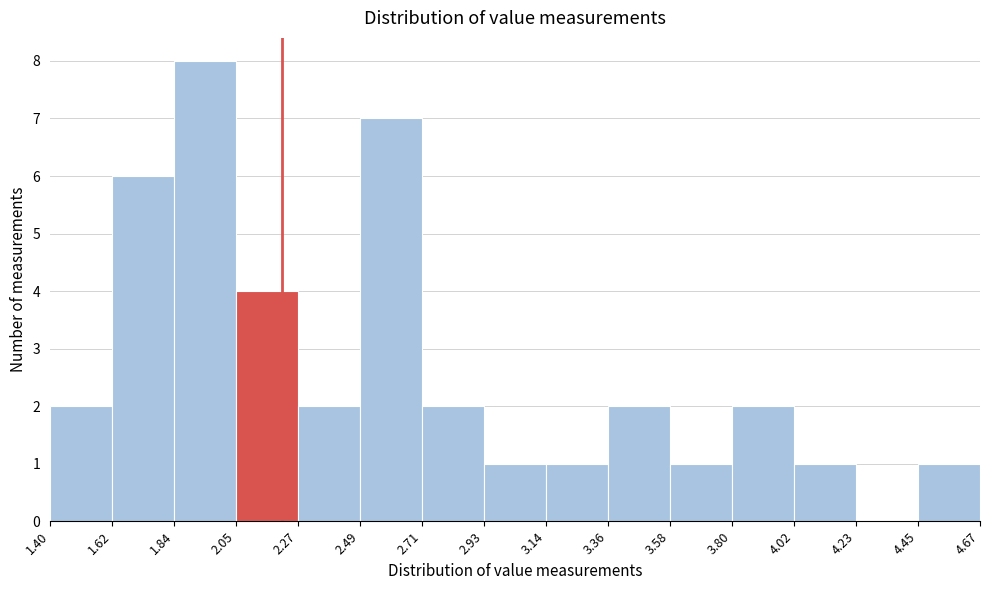

What is the height of the bar covering 4.45 to 4.67 on the x-axis? The values are not printed on the chart, so give them approximately, as read against the axis.

1